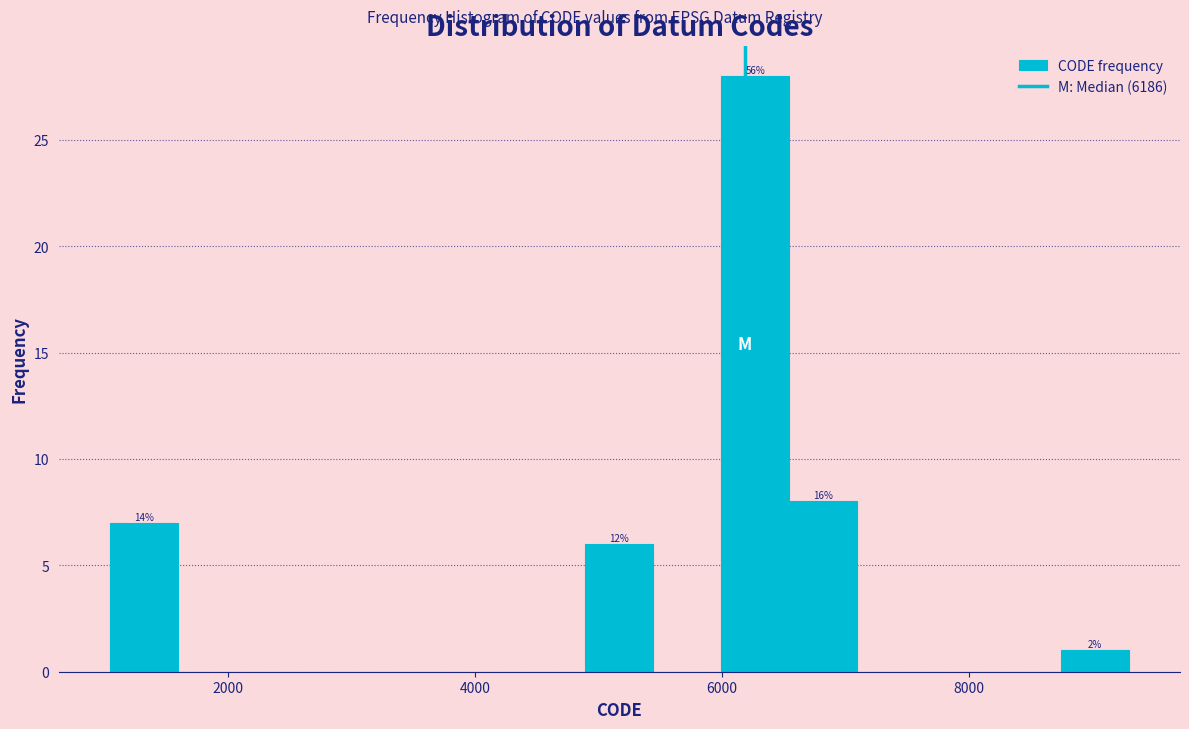

Around what value on the x-axis is the tallest bar? Give the approximate position of its centre, as read against the axis.

6200